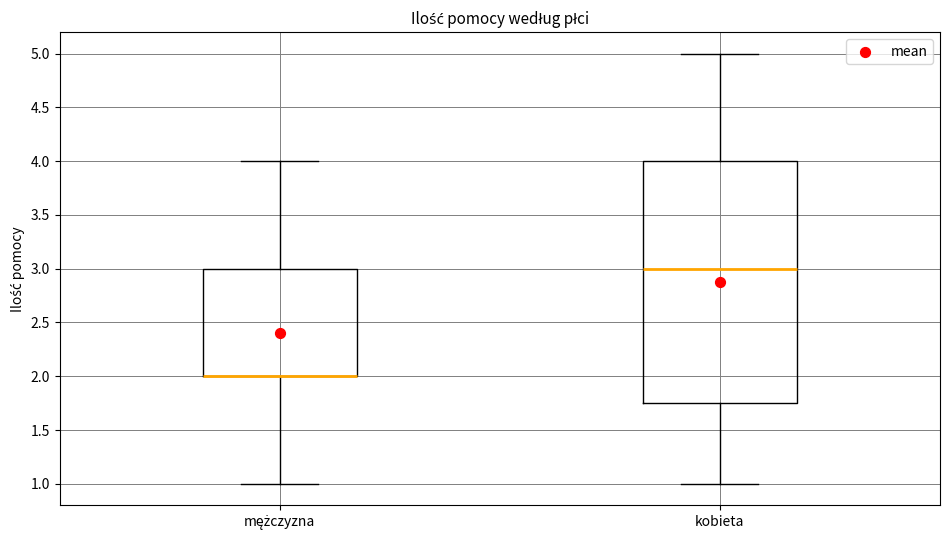

Reading left to right, read every box against the y-axis: the position of its median line, the range the box covers, and the ends of its whiskers. The values are not printed on the chart, so give them approximately, as read against the axis.

mężczyzna: median 2.00 (drawn on the box's lower edge), box 2.00 to 3.00, whiskers 1.00 to 4.00
kobieta: median 3.00, box 1.75 to 4.00, whiskers 1.00 to 5.00